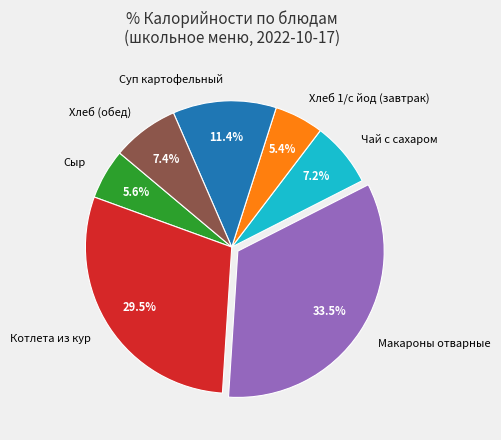

Is it true that Хлеб 1/с йод (завтрак) is 5% of the pie?

True